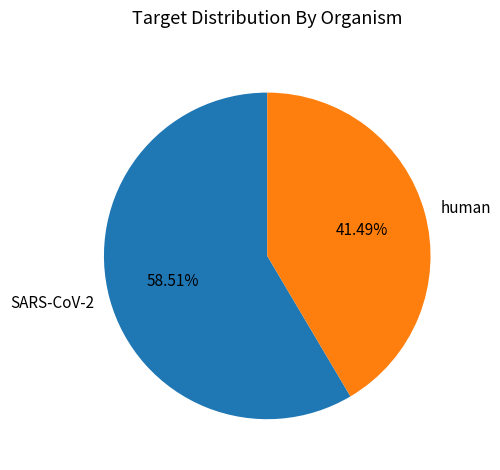

To the nearest percent, what percentage of the pie is human?

41%